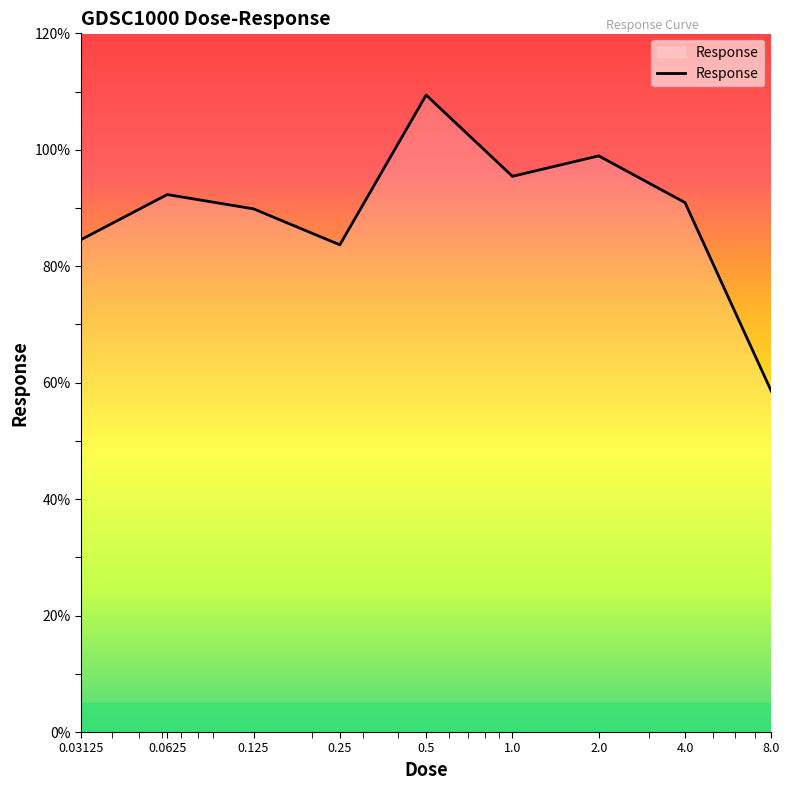

What is the maximum value shown in the chart?

109.4